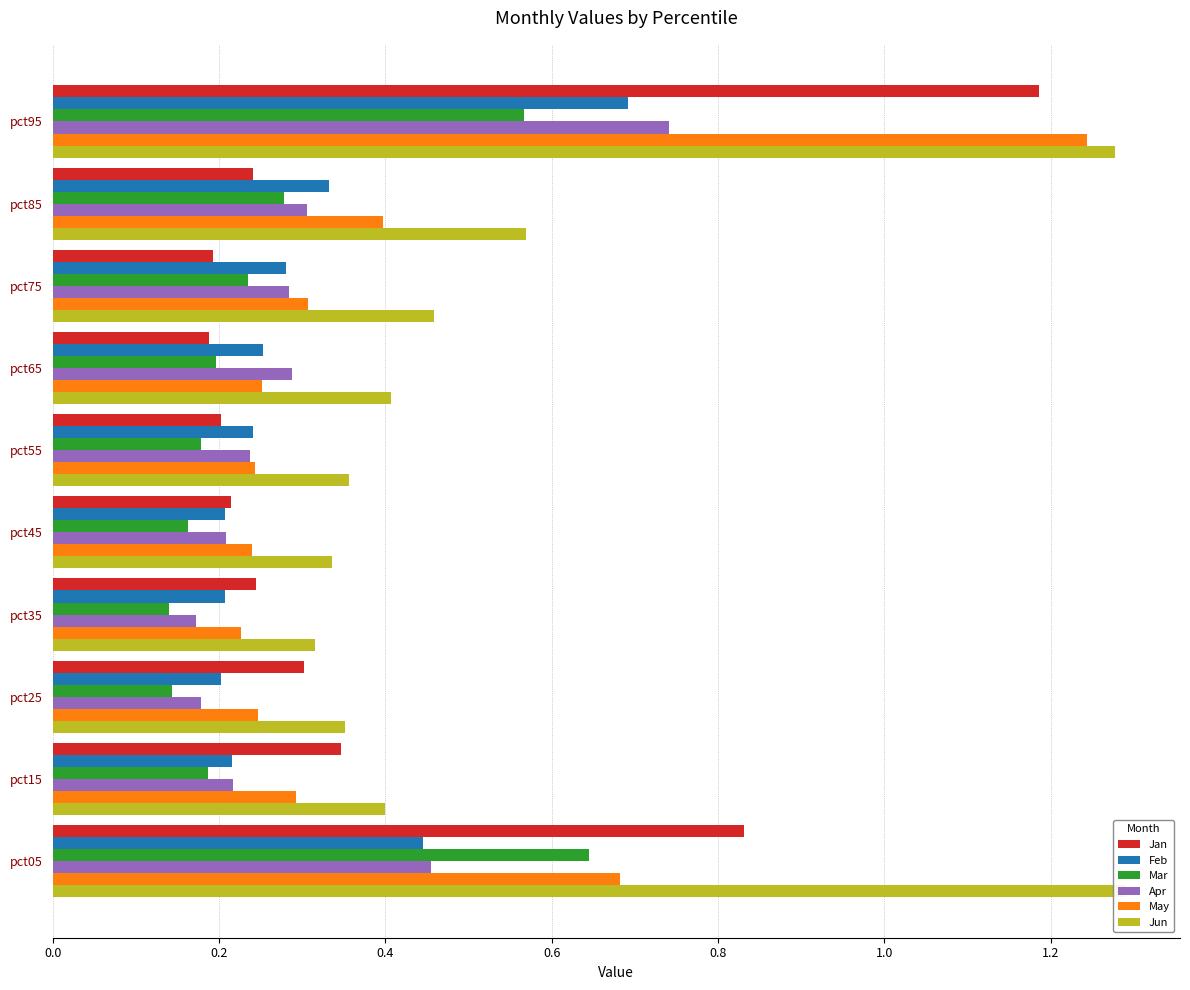

True or false: Apr has a value of 0.4 at pct55.

False